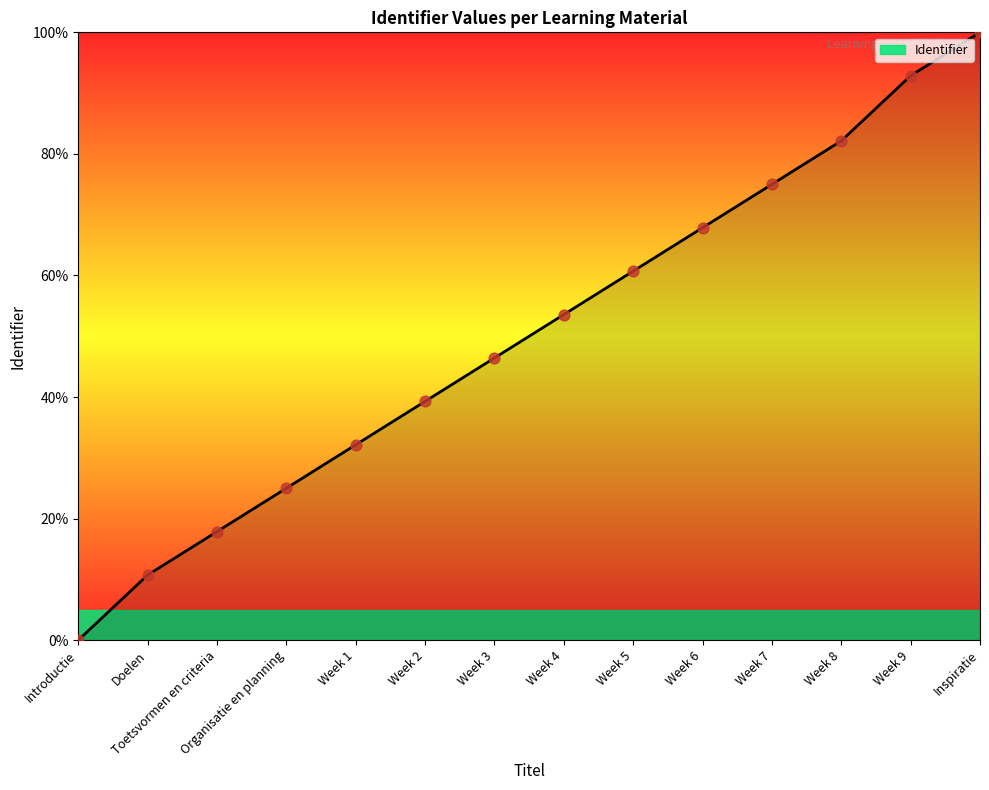

What is the change in value from Week 7 to Week 9?

+17.9